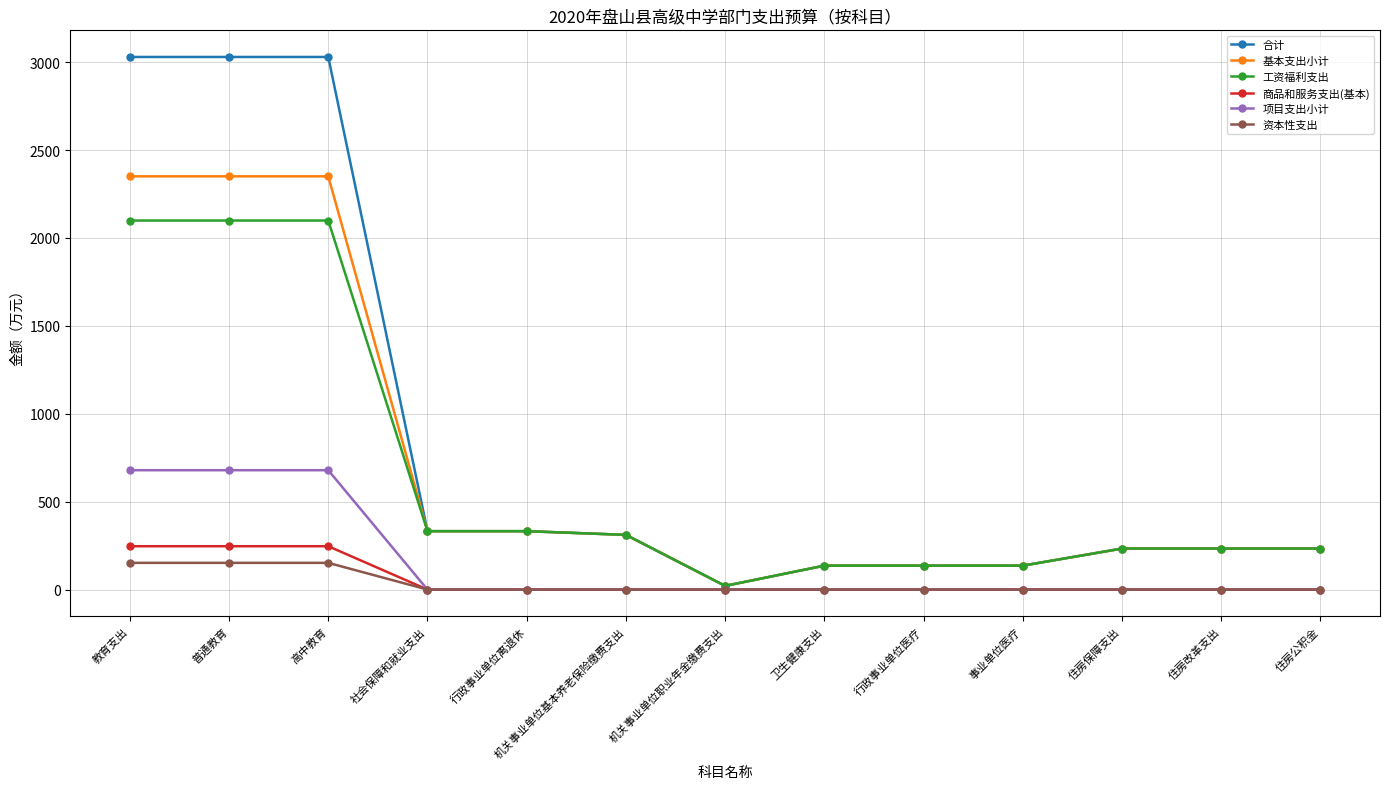

Reading left to right, transcribe all the data shown in this chart.

合计: 3029.7	3029.7	3029.7	332.2	332.2	311.2	21.0	136.2	136.2	136.2	233.4	233.4	233.4
基本支出小计: 2350.7	2350.7	2350.7	332.2	332.2	311.2	21.0	136.2	136.2	136.2	233.4	233.4	233.4
工资福利支出: 2099.3	2099.3	2099.3	332.2	332.2	311.2	21.0	136.2	136.2	136.2	233.4	233.4	233.4
商品和服务支出(基本): 246.6	246.6	246.6	0.0	0.0	0.0	0.0	0.0	0.0	0.0	0.0	0.0	0.0
项目支出小计: 679.0	679.0	679.0	0.0	0.0	0.0	0.0	0.0	0.0	0.0	0.0	0.0	0.0
资本性支出: 152.0	152.0	152.0	0.0	0.0	0.0	0.0	0.0	0.0	0.0	0.0	0.0	0.0